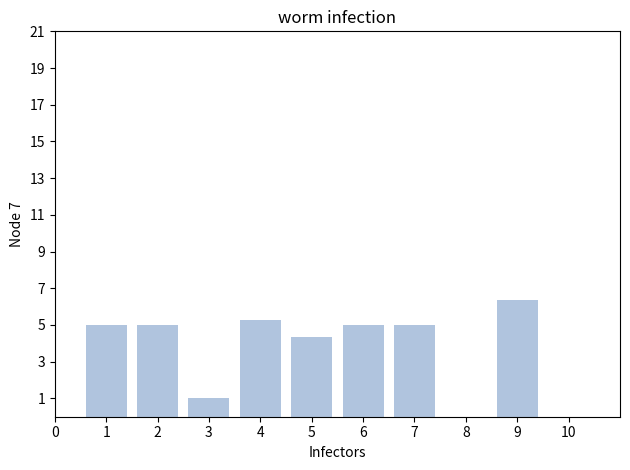

Does the chart contain any negative values?

No